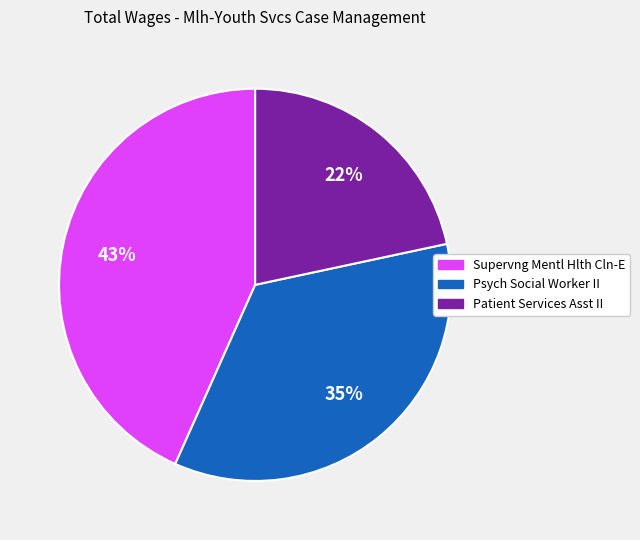

To the nearest percent, what is the difference between the Patient Services Asst II and Psych Social Worker II slice percentages?

13%